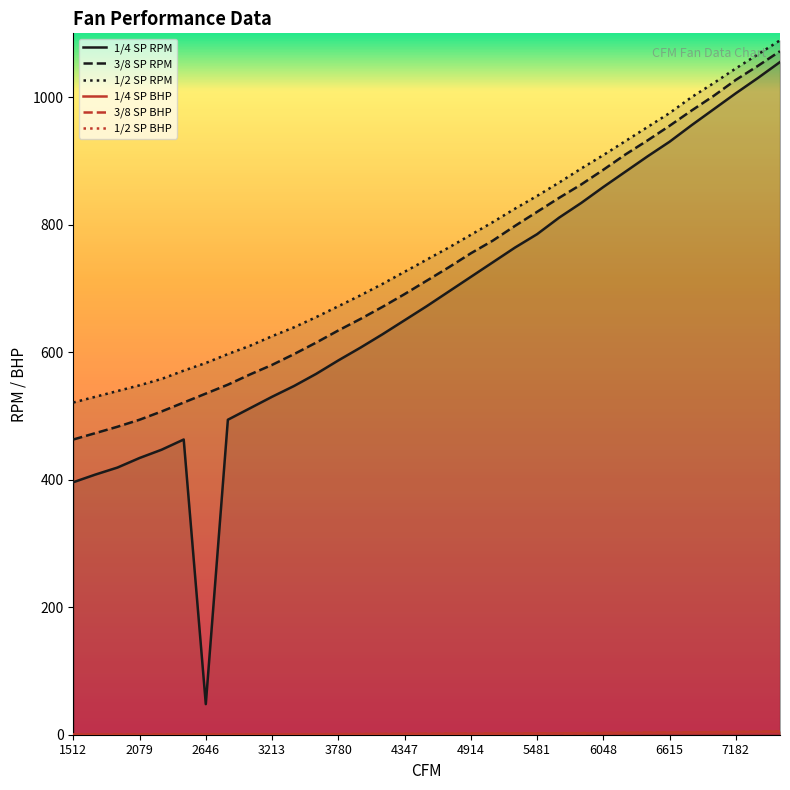

At which category is the sum across all series the highest?

32